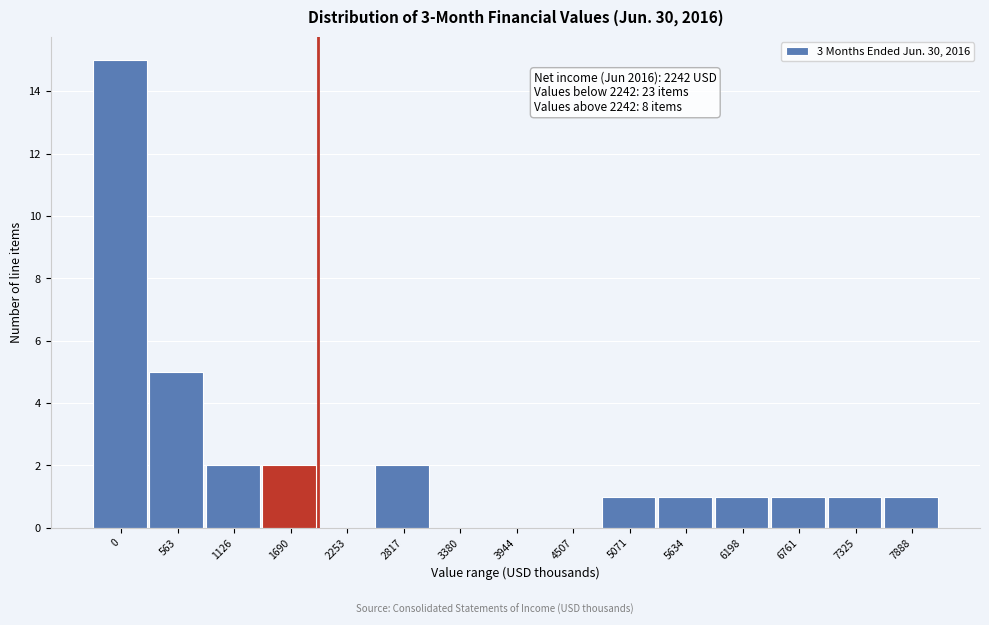

Reading right to left, what are all the values shown in this chart?

7888=1	7325=1	6761=1	6198=1	5634=1	5071=1	4507=0	3944=0	3380=0	2817=2	2253=0	1690=2	1126=2	563=5	0=15